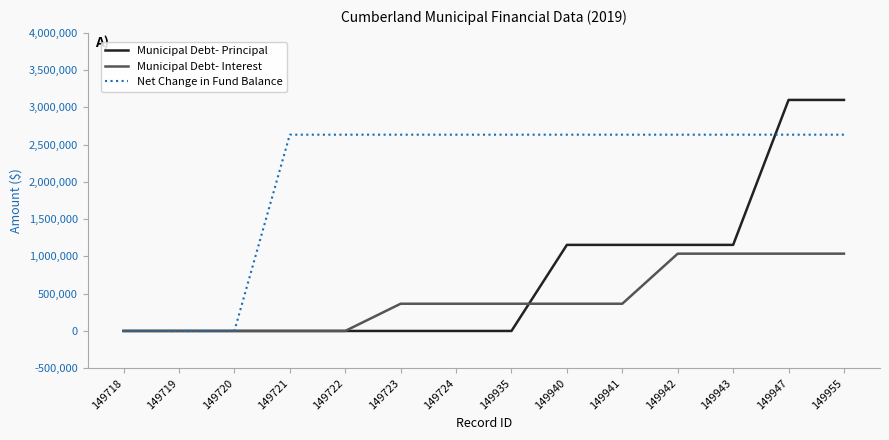

Reading left to right, extract all data points from this chart.

Municipal Debt- Principal: 149718=0	149719=0	149720=0	149721=0	149722=0	149723=0	149724=0	149935=0	149940=1155000	149941=1155000	149942=1155000	149943=1155000	149947=3100000	149955=3100000
Municipal Debt- Interest: 149718=0	149719=0	149720=0	149721=0	149722=0	149723=365393	149724=365393	149935=365393	149940=365393	149941=365393	149942=1037244	149943=1037244	149947=1037244	149955=1037244
Net Change in Fund Balance: 149718=0	149719=0	149720=0	149721=2633601	149722=2633601	149723=2633601	149724=2633601	149935=2633601	149940=2633601	149941=2633601	149942=2633601	149943=2633601	149947=2633601	149955=2633601